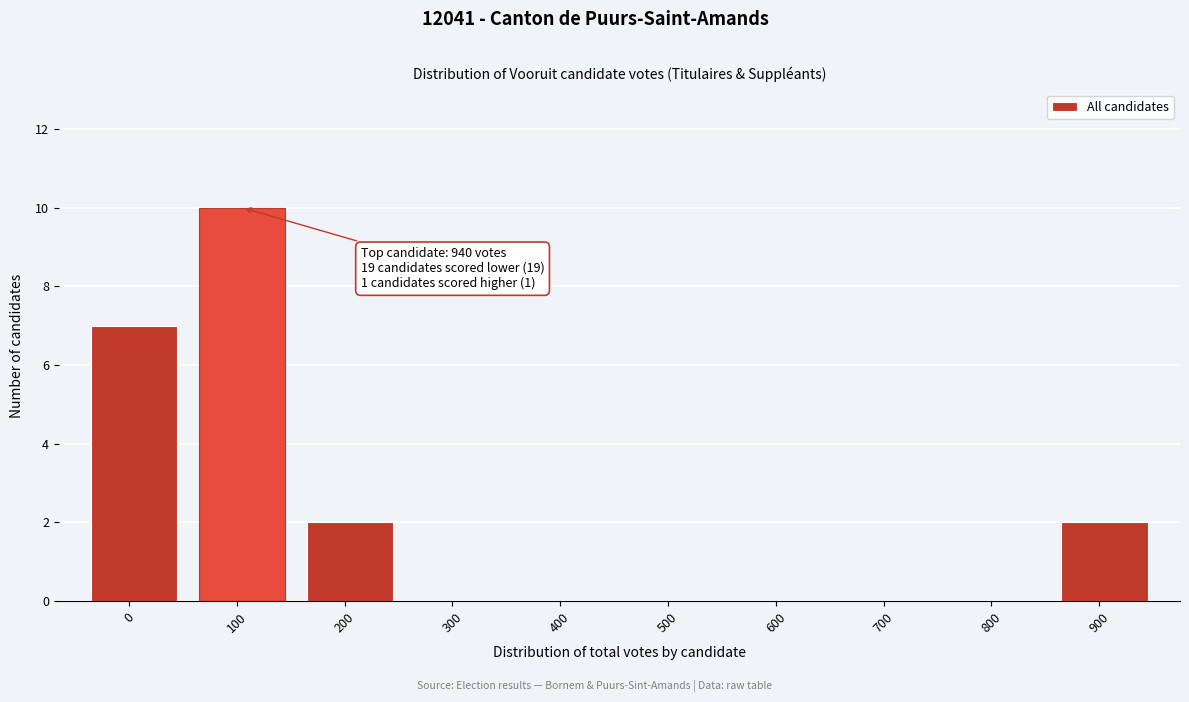

Reading left to right, what are all the values shown in this chart?

0=7	100=10	200=2	300=0	400=0	500=0	600=0	700=0	800=0	900=2